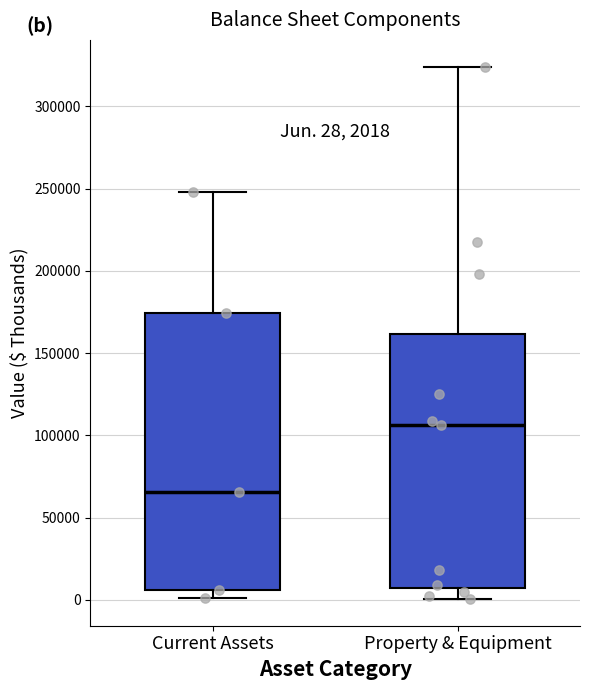

Which box has the lowest median line?

Current Assets